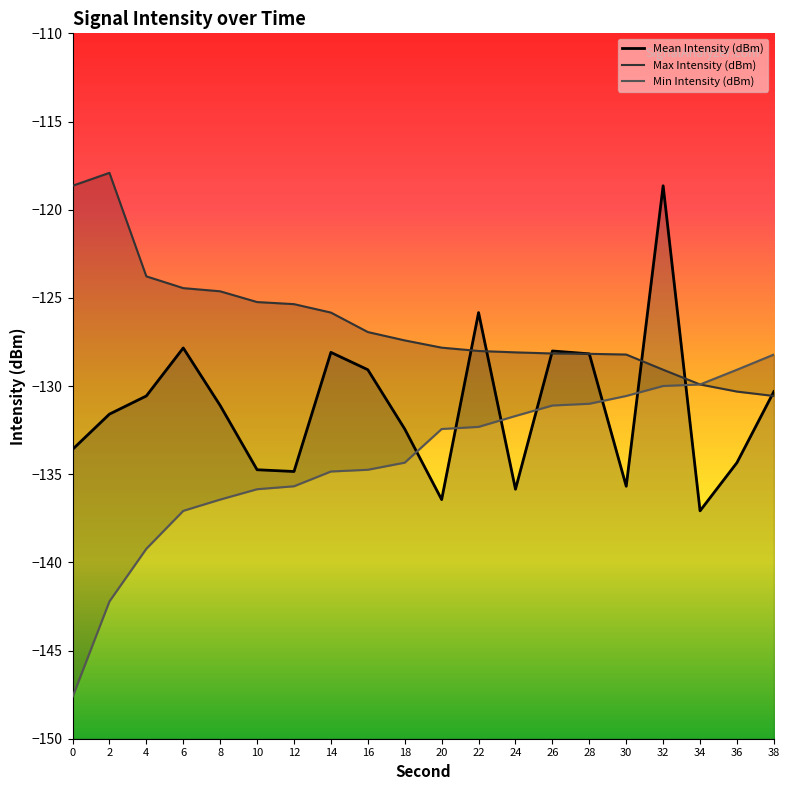

How many lines are shown in the chart?

3